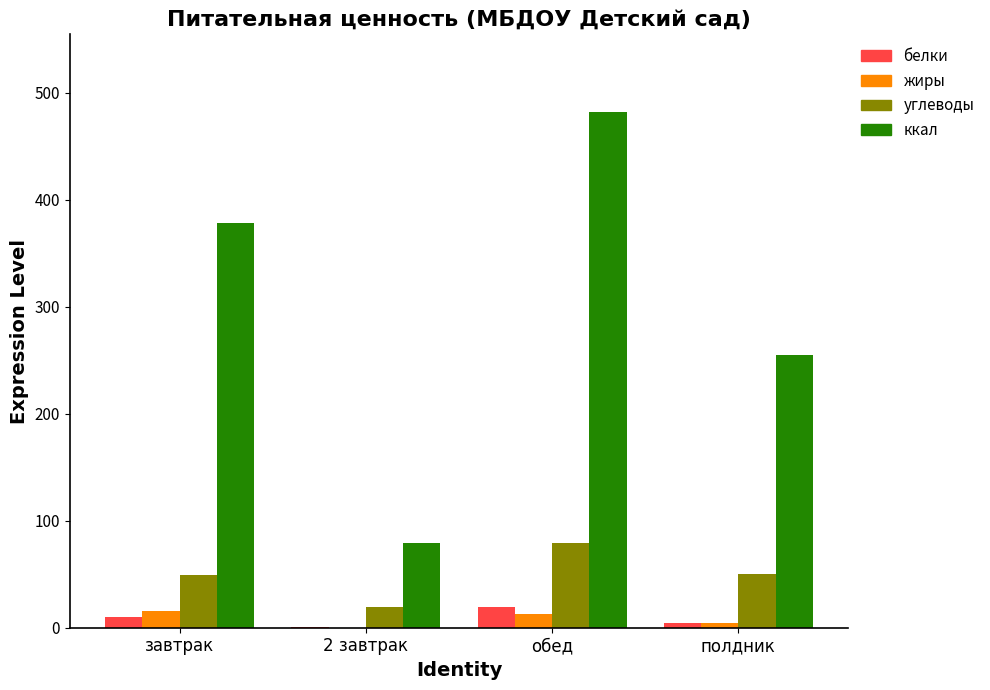

Which category has the highest value across all series?

обед